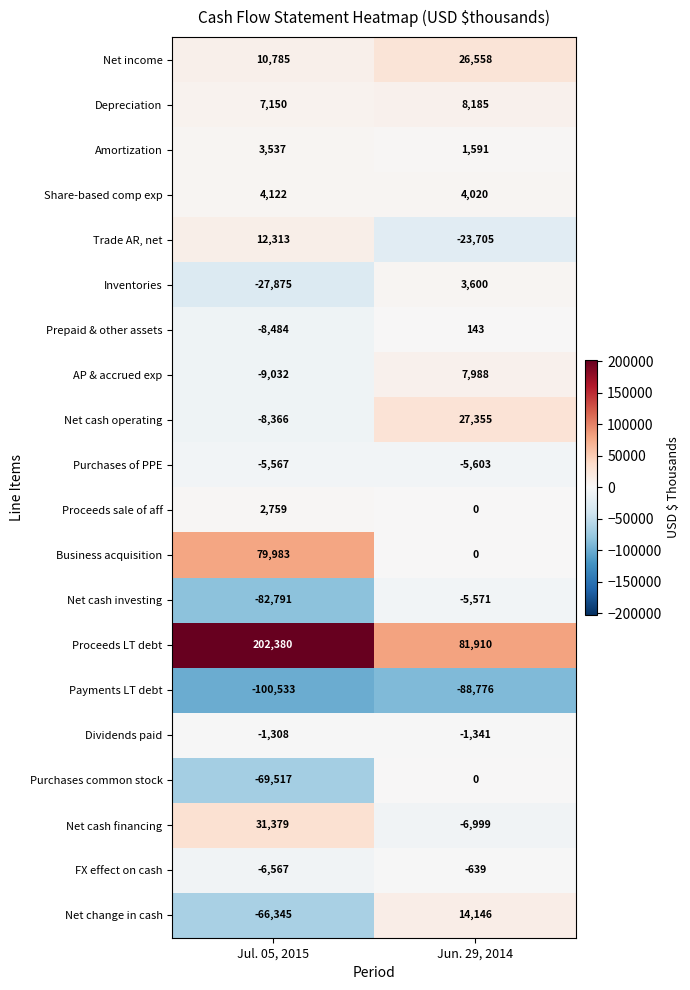

Which series changed the most between Jul. 05, 2015 and Jun. 29, 2014?

Proceeds LT debt